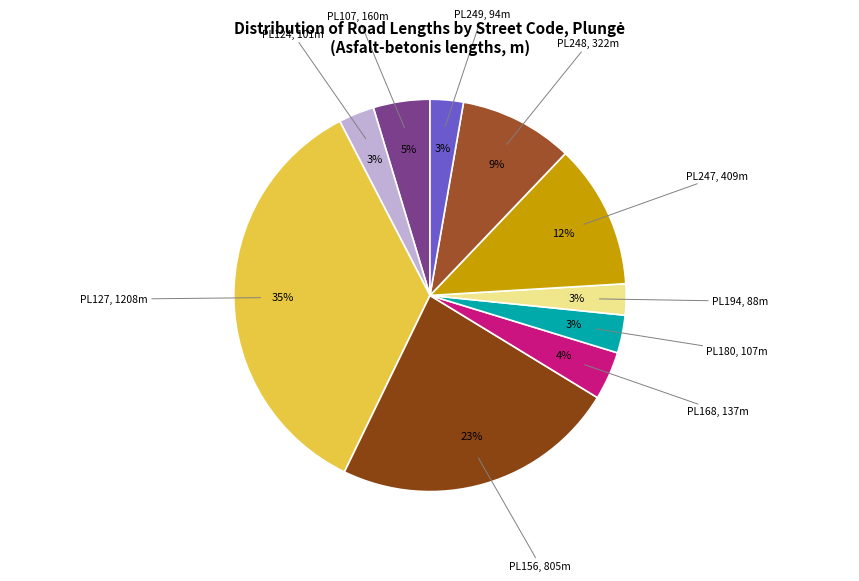

Is the sum of PL156 and PL168 greater than half?

No